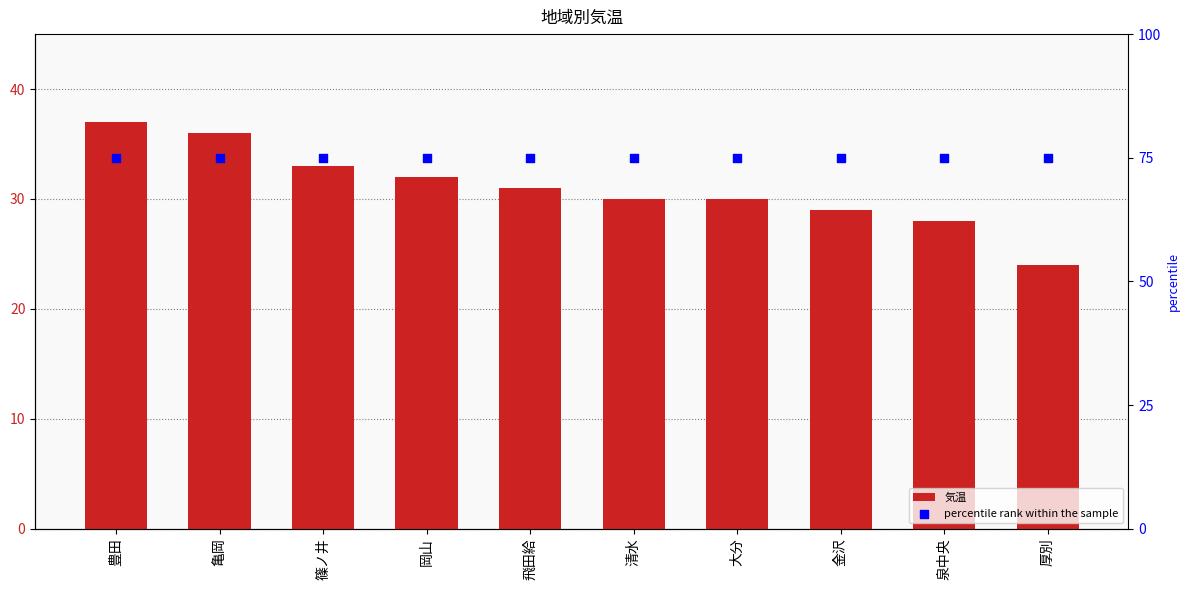

What are all the series names shown in the legend?

気温, percentile rank within the sample